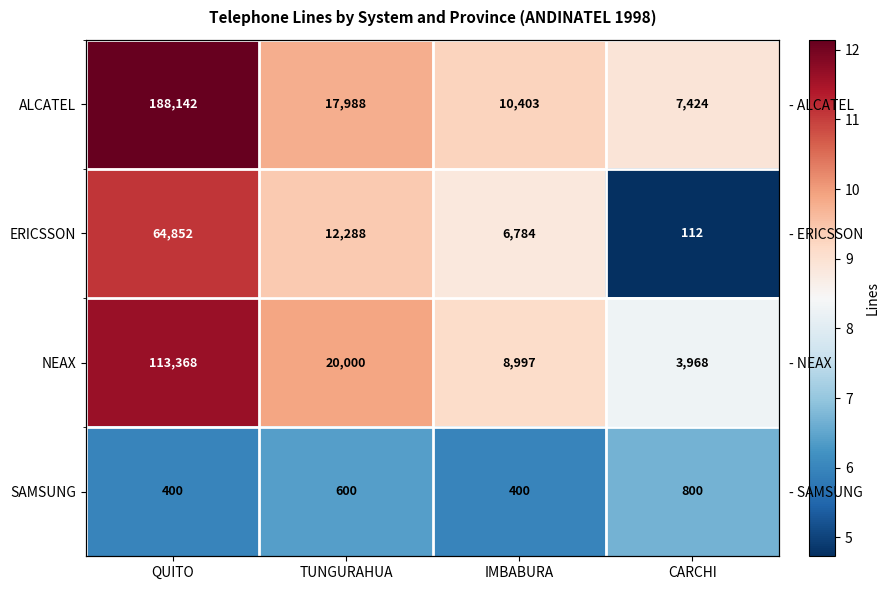

What is the average value of the SAMSUNG series?

6.3